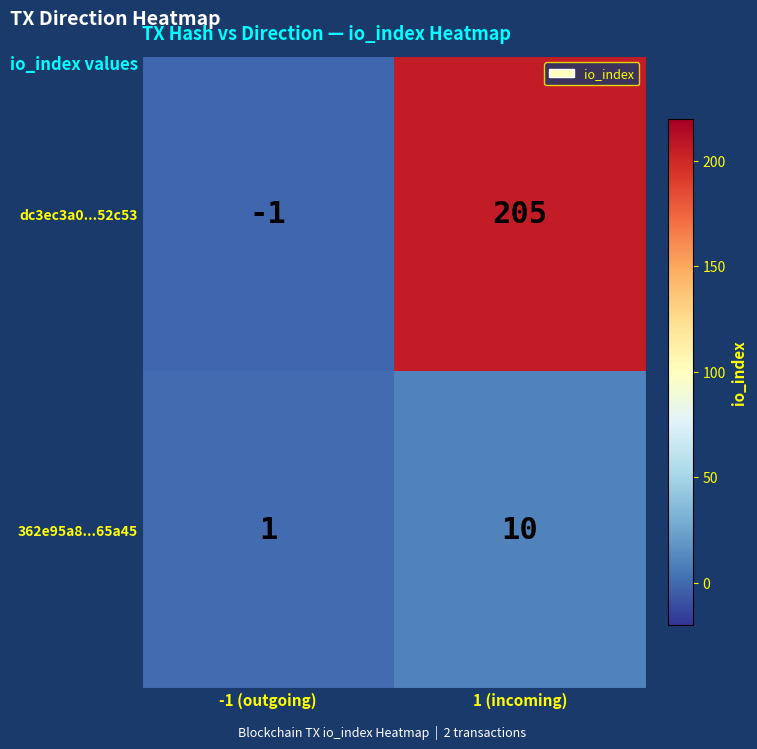

What is the average value of the dc3ec3a0...52c53 series?

102